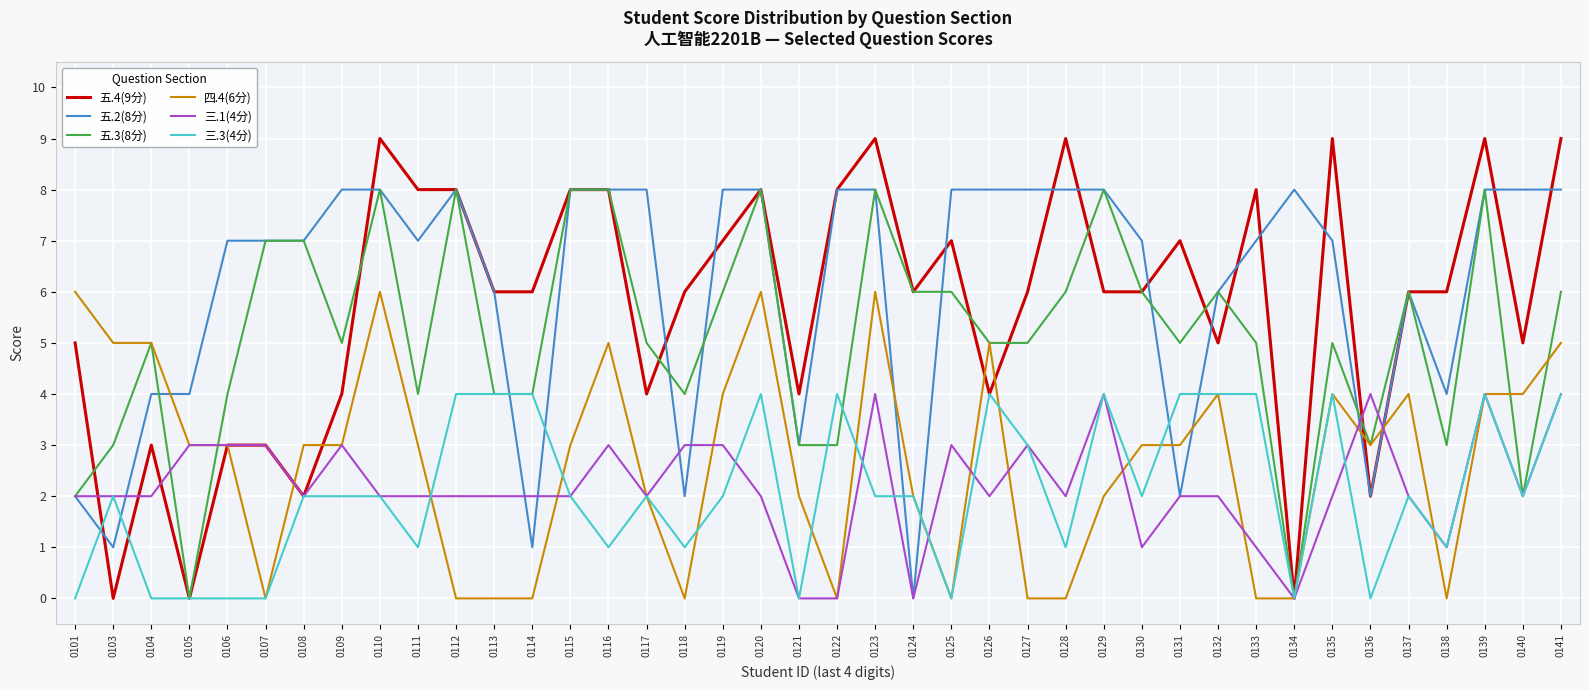

The value of 三.1(4分) at 0123 is 4. True or false?

True